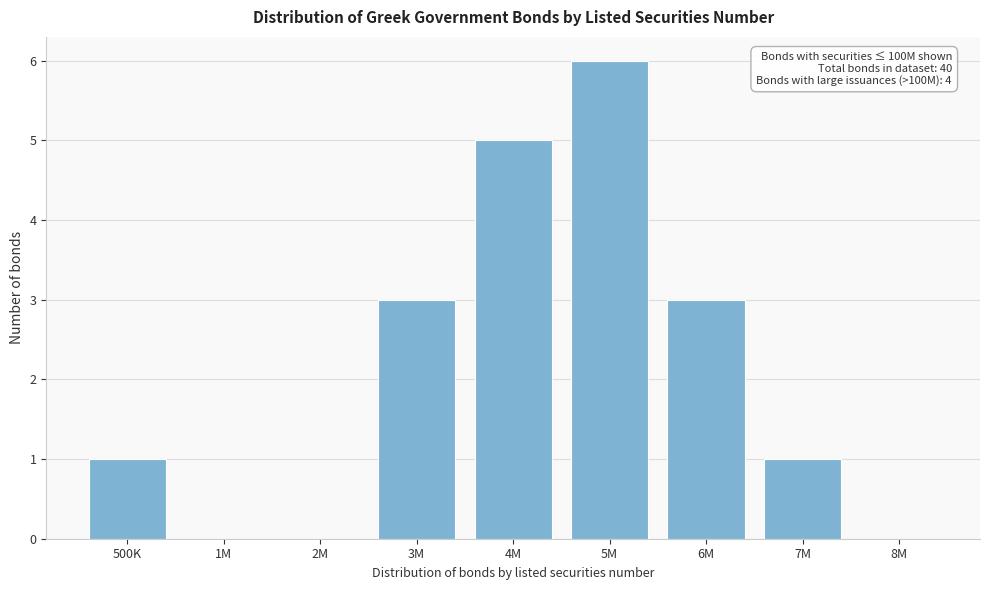

Reading left to right, extract all data points from this chart.

500K=1	1M=0	2M=0	3M=3	4M=5	5M=6	6M=3	7M=1	8M=0